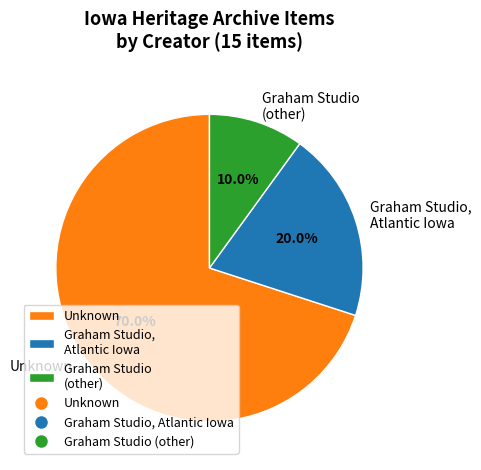

Which slice is the smallest?

Graham Studio (other)